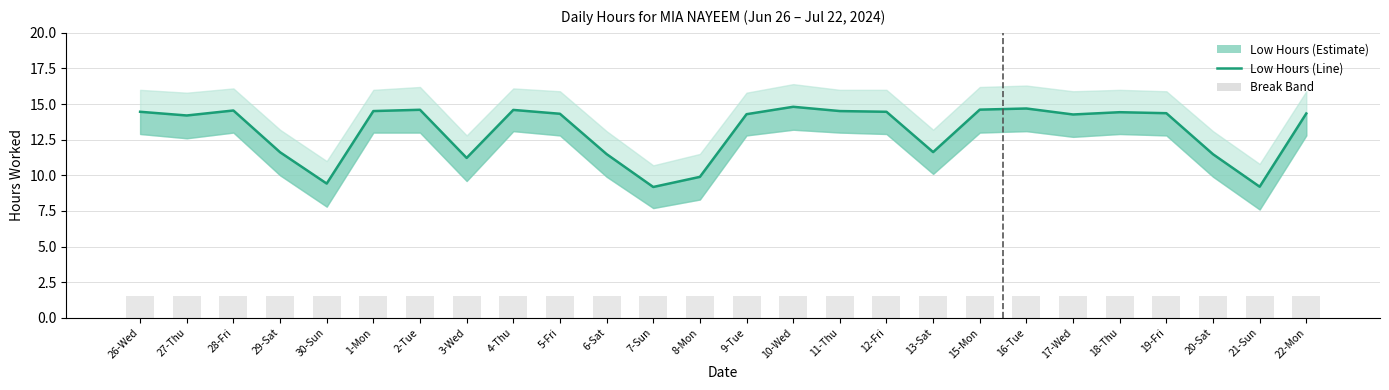

Count the number of data series in this chart.

3